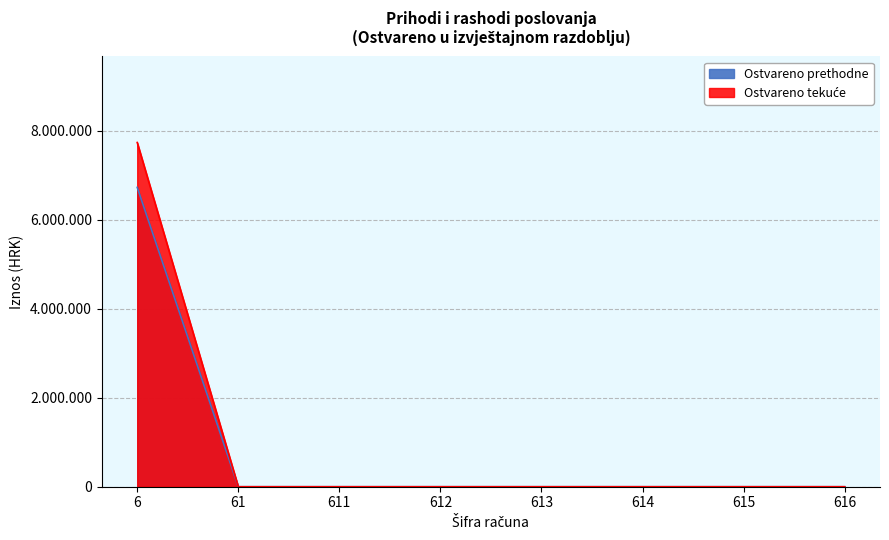

At how many categories does at least one series exceed 5965850?

1